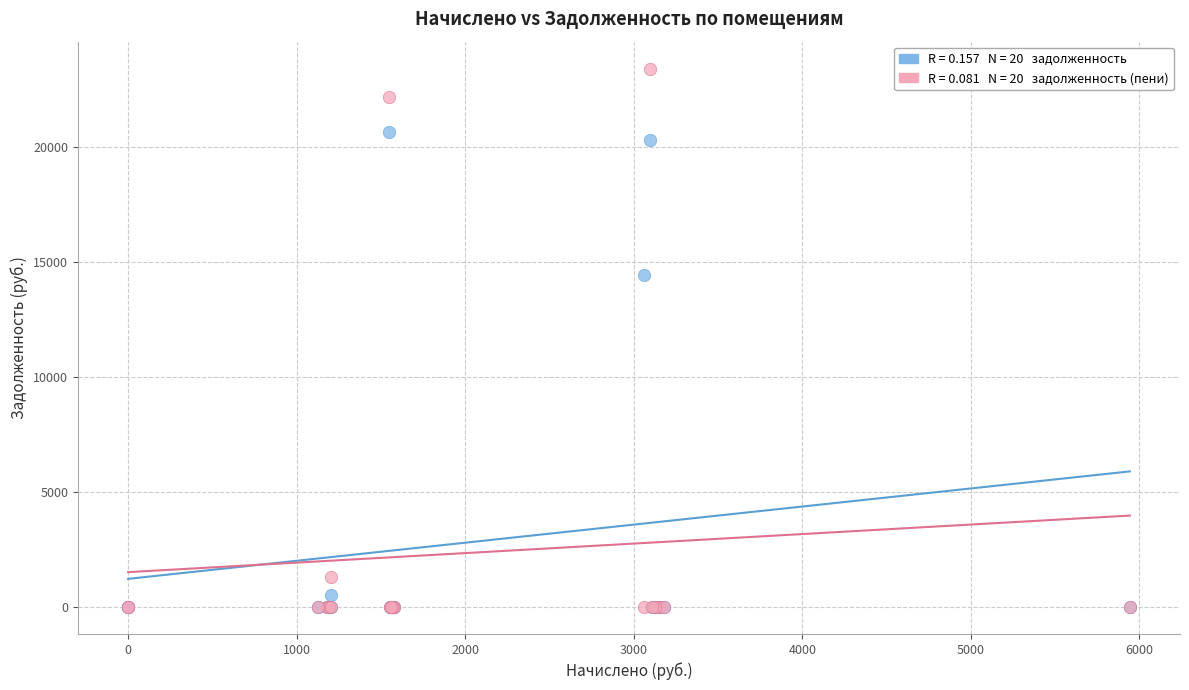

Across all series, what Y value is closest to 11697?

14435.0